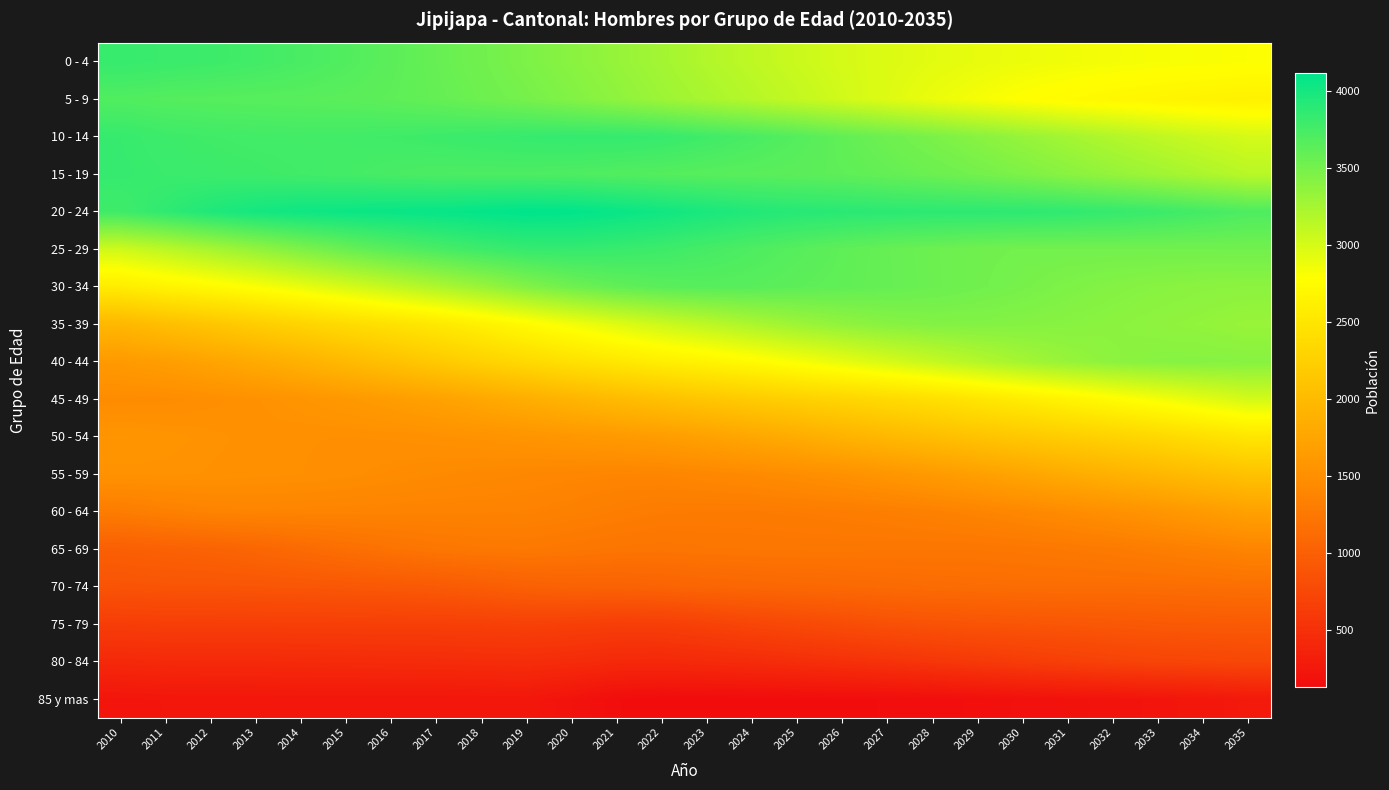

Reading right to left, what are all the values shown in this chart?

0 - 4: 2035=2800	2034=2814	2033=2827	2032=2842	2031=2861	2030=2882	2029=2907	2028=2935	2027=2967	2026=3008	2025=3060	2024=3123	2023=3188	2022=3264	2021=3334	2020=3401	2019=3463	2018=3525	2017=3579	2016=3636	2015=3689	2014=3731	2013=3765	2012=3794	2011=3810	2010=3828
5 - 9: 2035=2631	2034=2650	2033=2674	2032=2701	2031=2735	2030=2777	2029=2833	2028=2892	2027=2959	2026=3028	2025=3099	2024=3167	2023=3236	2022=3301	2021=3372	2020=3437	2019=3497	2018=3545	2017=3591	2016=3621	2015=3642	2014=3653	2013=3660	2012=3666	2011=3674	2010=3692
10 - 14: 2035=3006	2034=3060	2033=3122	2032=3191	2031=3262	2030=3331	2029=3404	2028=3475	2027=3541	2026=3606	2025=3672	2024=3730	2023=3781	2022=3826	2021=3843	2020=3843	2019=3833	2018=3815	2017=3796	2016=3779	2015=3768	2014=3764	2013=3766	2012=3776	2011=3794	2010=3829
15 - 19: 2035=3152	2034=3219	2033=3282	2032=3340	2031=3398	2030=3460	2029=3509	2028=3554	2027=3590	2026=3620	2025=3637	2024=3648	2023=3658	2022=3674	2021=3687	2020=3703	2019=3713	2018=3714	2017=3717	2016=3736	2015=3758	2014=3774	2013=3789	2012=3801	2011=3812	2010=3837
20 - 24: 2035=3708	2034=3758	2033=3803	2032=3837	2031=3864	2030=3875	2029=3880	2028=3882	2027=3887	2026=3898	2025=3911	2024=3937	2023=3980	2022=4029	2021=4071	2020=4108	2019=4117	2018=4098	2017=4077	2016=4066	2015=4054	2014=4037	2013=4006	2012=3948	2011=3865	2010=3781
25 - 29: 2035=3520	2034=3518	2033=3514	2032=3515	2031=3512	2030=3514	2029=3527	2028=3552	2027=3581	2026=3616	2025=3661	2024=3705	2023=3748	2022=3792	2021=3820	2020=3839	2019=3832	2018=3790	2017=3728	2016=3654	2015=3565	2014=3457	2013=3344	2012=3239	2011=3133	2010=3037
30 - 34: 2035=3383	2034=3389	2033=3407	2032=3426	2031=3456	2030=3493	2029=3524	2028=3555	2027=3583	2026=3606	2025=3629	2024=3652	2023=3659	2022=3644	2021=3602	2020=3533	2019=3433	2018=3312	2017=3201	2016=3097	2015=2996	2014=2897	2013=2806	2012=2727	2011=2658	2010=2580
35 - 39: 2035=3321	2034=3349	2033=3369	2032=3390	2031=3407	2030=3421	2029=3432	2028=3431	2027=3406	2026=3358	2025=3296	2024=3218	2023=3132	2022=3049	2021=2949	2020=2846	2019=2738	2018=2628	2017=2531	2016=2450	2015=2371	2014=2291	2013=2212	2012=2127	2011=2043	2010=1965
40 - 44: 2035=3409	2034=3417	2033=3411	2032=3379	2031=3328	2030=3260	2029=3175	2028=3084	2027=2998	2026=2907	2025=2823	2024=2740	2023=2663	2022=2600	2021=2521	2020=2444	2019=2360	2018=2267	2017=2171	2016=2078	2015=1986	2014=1894	2013=1813	2012=1736	2011=1670	2010=1621
45 - 49: 2035=3011	2034=2928	2033=2839	2032=2754	2031=2667	2030=2580	2029=2499	2028=2425	2027=2360	2026=2303	2025=2246	2024=2192	2023=2132	2022=2068	2021=1997	2020=1926	2019=1851	2018=1778	2017=1709	2016=1652	2015=1600	2014=1557	2013=1519	2012=1488	2011=1463	2010=1457
50 - 54: 2035=2507	2034=2423	2033=2345	2032=2277	2031=2217	2030=2157	2029=2099	2028=2035	2027=1970	2026=1904	2025=1834	2024=1772	2023=1710	2022=1656	2021=1620	2020=1588	2019=1561	2018=1533	2017=1515	2016=1503	2015=1498	2014=1502	2013=1513	2012=1530	2011=1551	2010=1564
55 - 59: 2035=2090	2034=2028	2033=1961	2032=1894	2031=1825	2030=1753	2029=1688	2028=1625	2027=1571	2026=1520	2025=1478	2024=1441	2023=1414	2022=1390	2021=1389	2020=1399	2019=1412	2018=1426	2017=1442	2016=1463	2015=1484	2014=1500	2013=1510	2012=1520	2011=1529	2010=1530
60 - 64: 2035=1702	2034=1633	2033=1567	2032=1509	2031=1458	2030=1415	2029=1377	2028=1344	2027=1319	2026=1300	2025=1289	2024=1280	2023=1283	2022=1286	2021=1309	2020=1338	2019=1358	2018=1362	2017=1364	2016=1368	2015=1372	2014=1377	2013=1381	2012=1369	2011=1337	2010=1295
65 - 69: 2035=1381	2034=1341	2033=1306	2032=1277	2031=1256	2030=1240	2029=1229	2028=1229	2027=1230	2026=1233	2025=1232	2024=1229	2023=1223	2022=1213	2021=1220	2020=1239	2019=1255	2018=1249	2017=1230	2016=1195	2015=1155	2014=1109	2013=1063	2012=1030	2011=1011	2010=991
70 - 74: 2035=1162	2034=1151	2033=1144	2032=1141	2031=1141	2030=1140	2029=1133	2028=1125	2027=1112	2026=1097	2025=1086	2024=1074	2023=1061	2022=1037	2021=1024	2020=1024	2019=1005	2018=966	2017=937	2016=920	2015=908	2014=896	2013=888	2012=883	2011=881	2010=871
75 - 79: 2035=942	2034=936	2033=927	2032=912	2031=898	2030=886	2029=873	2028=859	2027=834	2026=801	2025=764	2024=724	2023=684	2022=648	2021=646	2020=663	2019=673	2018=665	2017=659	2016=656	2015=654	2014=652	2013=649	2012=649	2011=647	2010=636
80 - 84: 2035=738	2034=724	2033=713	2032=689	2031=658	2030=626	2029=594	2028=559	2027=527	2026=503	2025=480	2024=458	2023=440	2022=426	2021=430	2020=455	2019=474	2018=467	2017=459	2016=455	2015=449	2014=445	2013=440	2012=439	2011=438	2010=428
85 y mas: 2035=265	2034=242	2033=219	2032=204	2031=193	2030=179	2029=163	2028=151	2027=145	2026=139	2025=134	2024=131	2023=128	2022=129	2021=145	2020=198	2019=243	2018=238	2017=235	2016=235	2015=236	2014=236	2013=235	2012=232	2011=230	2010=222